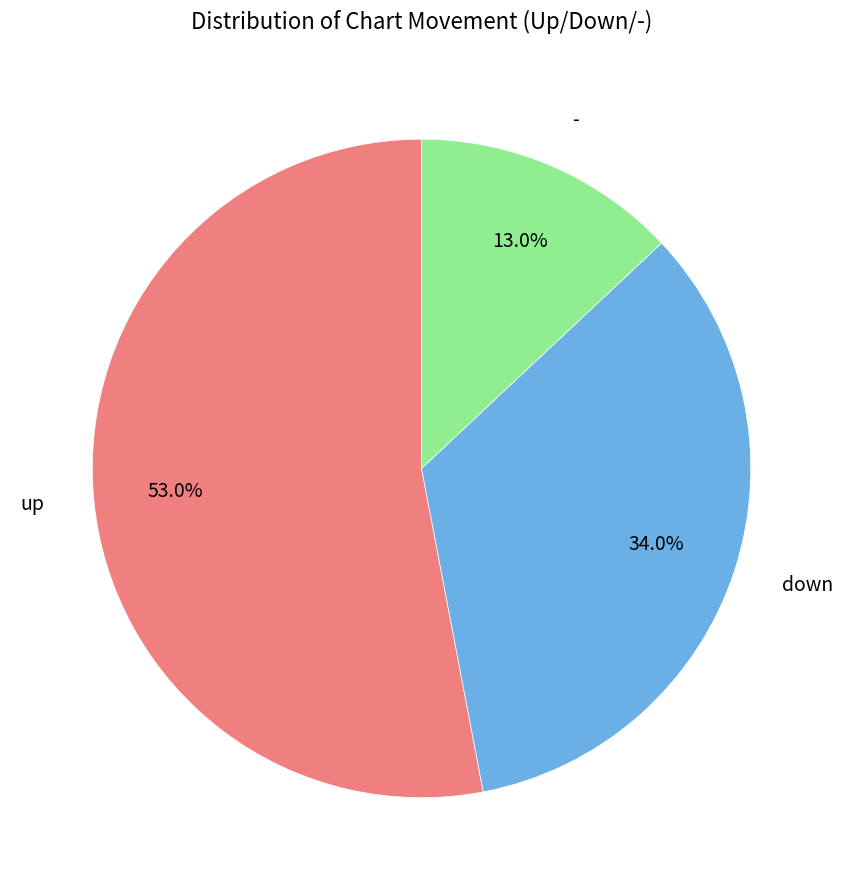

Does any single category account for the majority?

Yes